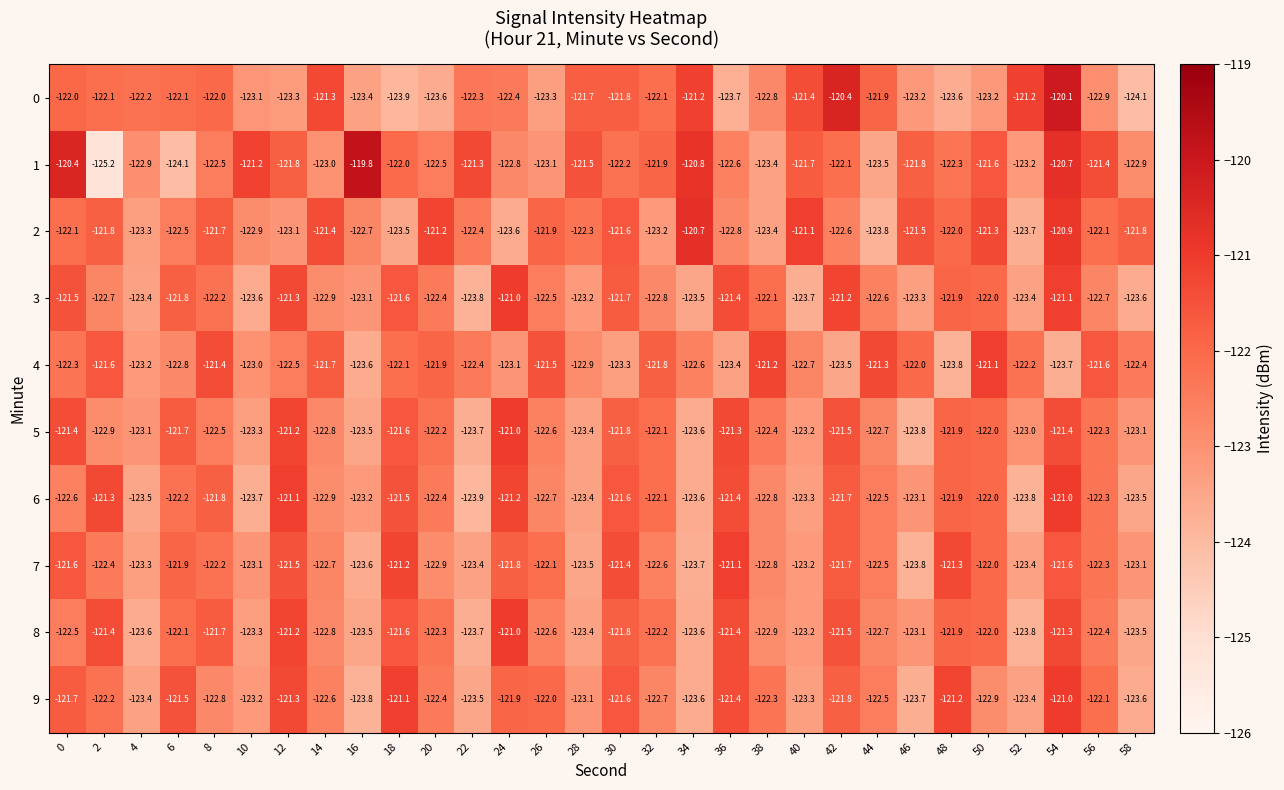

What is the minimum value shown in the chart?

-125.2